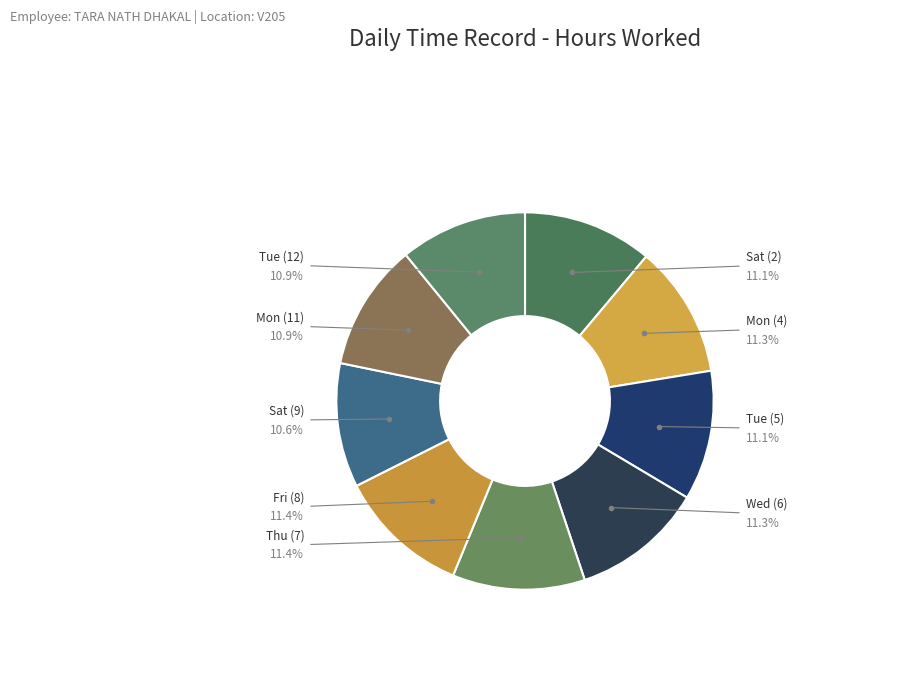

The Wed (Day 6) slice represents 1% of the pie. True or false?

False